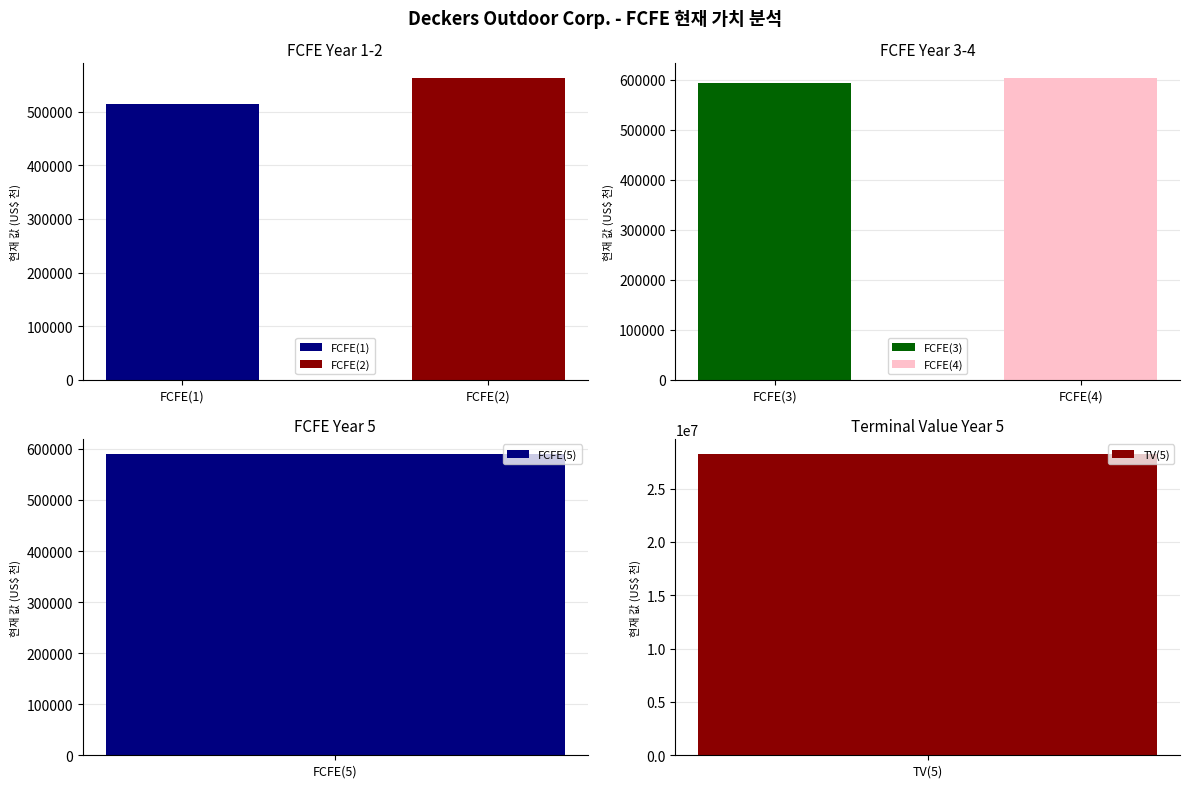

Rank the categories by value from lowest to highest.

FCFE(1), FCFE(2), FCFE(5), FCFE(3), FCFE(4), TV(5)